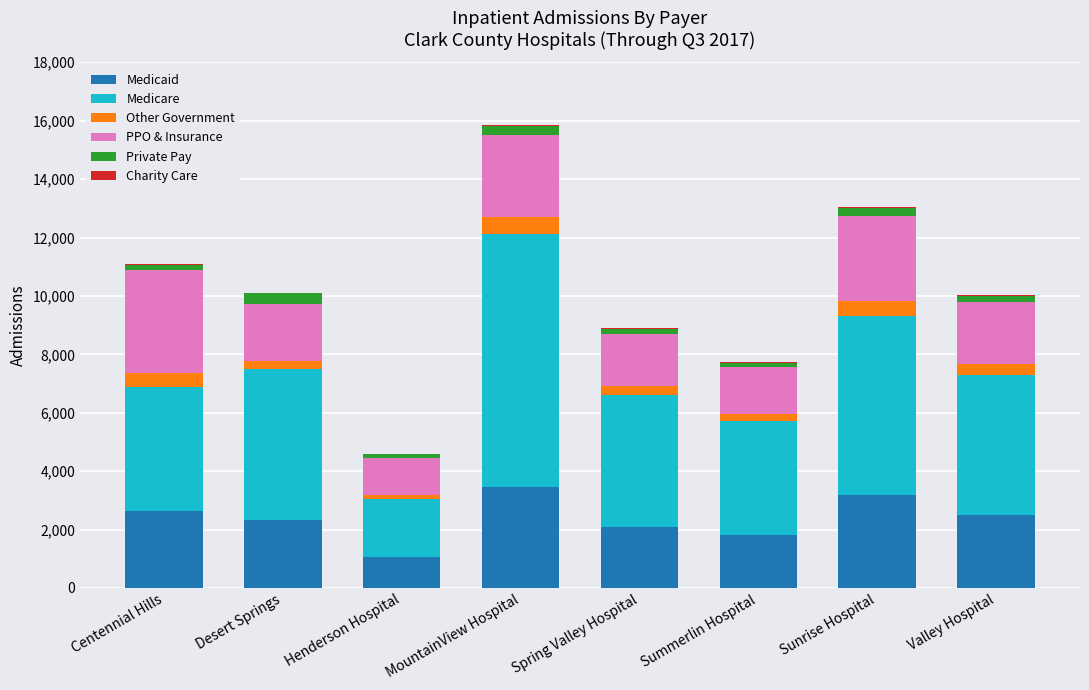

At which category is the sum across all series the highest?

MountainView Hospital